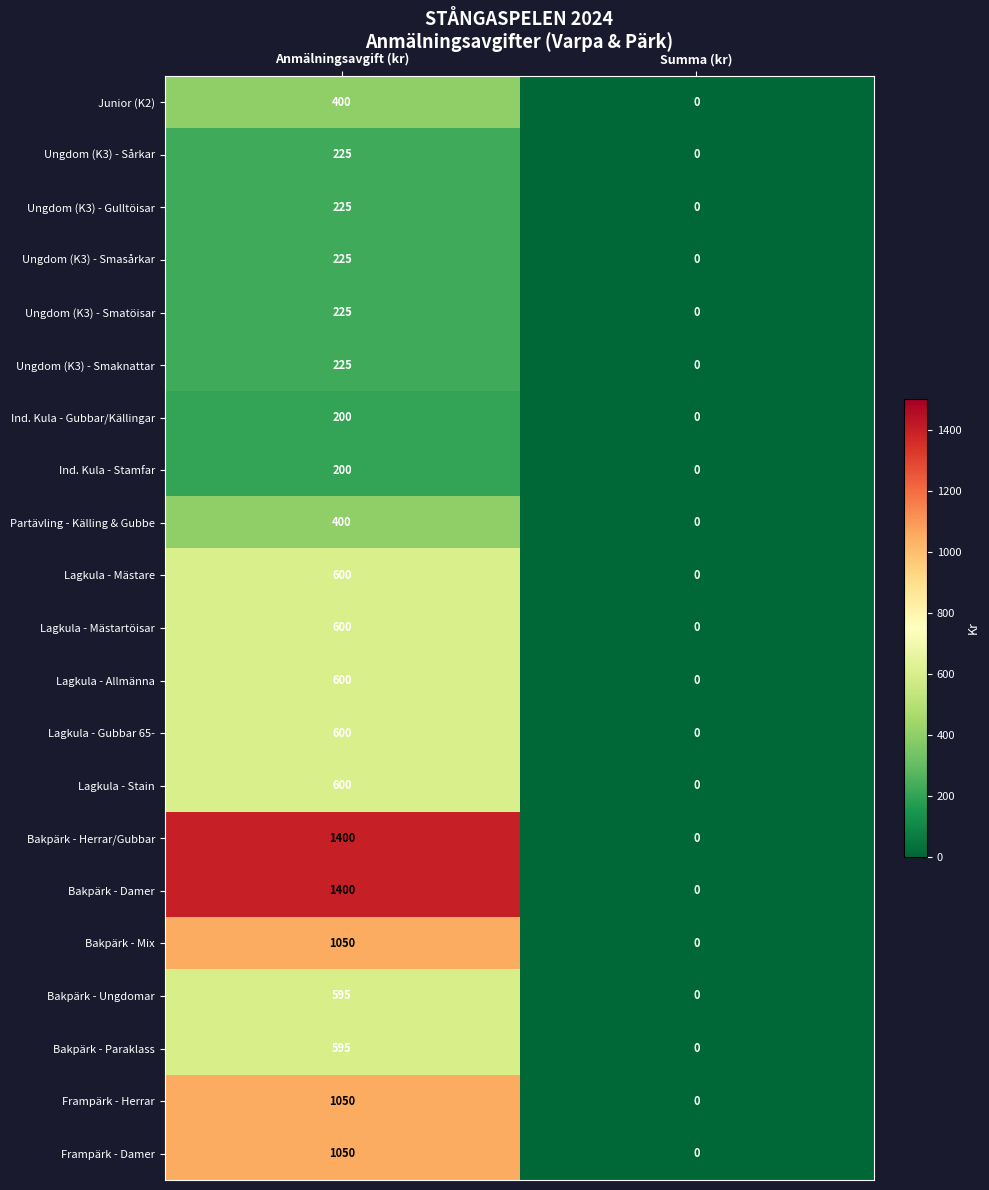

Read the Ungdom (K3) - Gulltöisar value at Anmälningsavgift (kr).

225